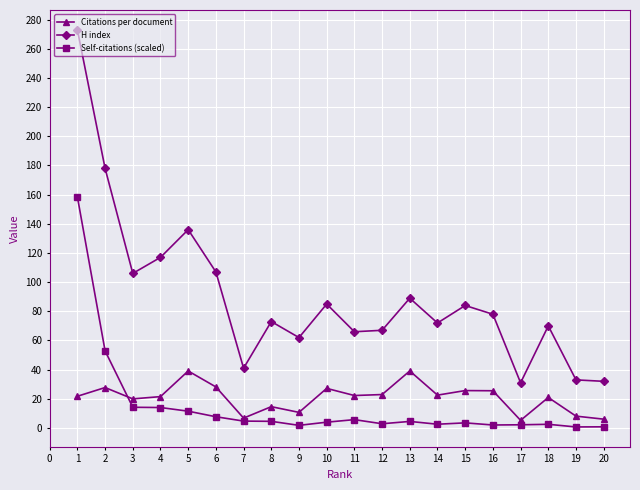

What is the maximum value for Citations per document?

39.1